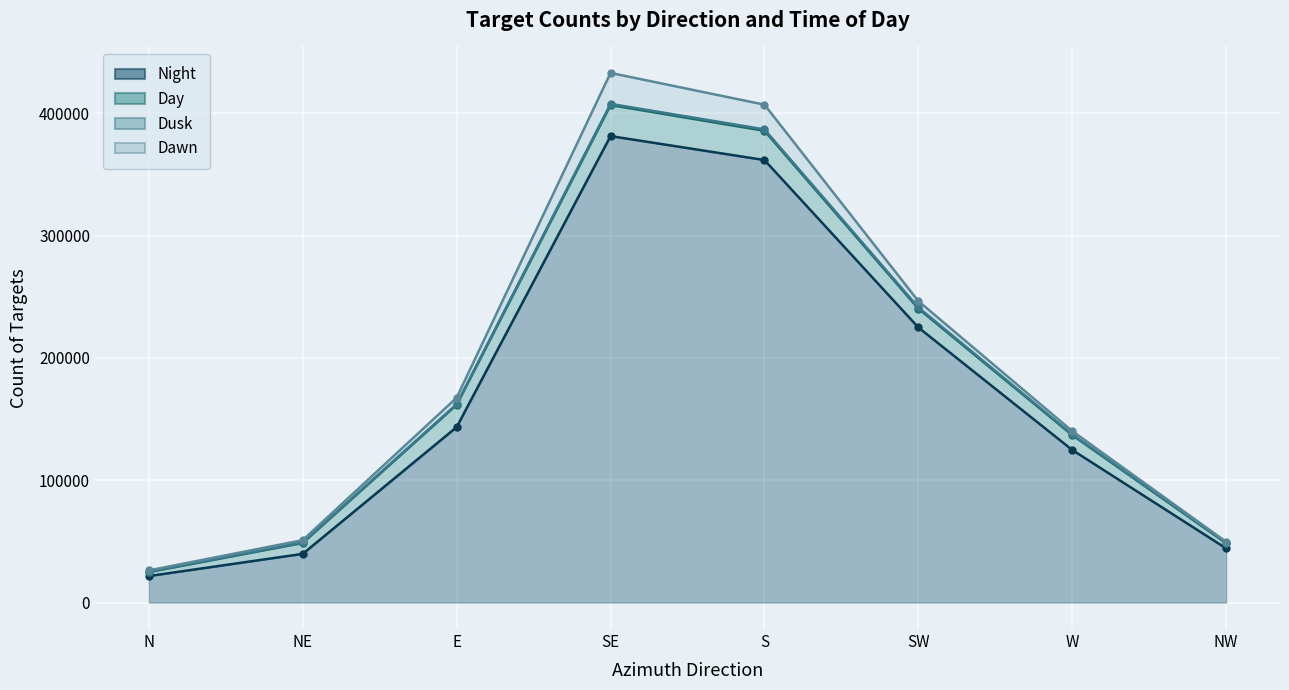

At how many categories does at least one series exceed 166334?

3